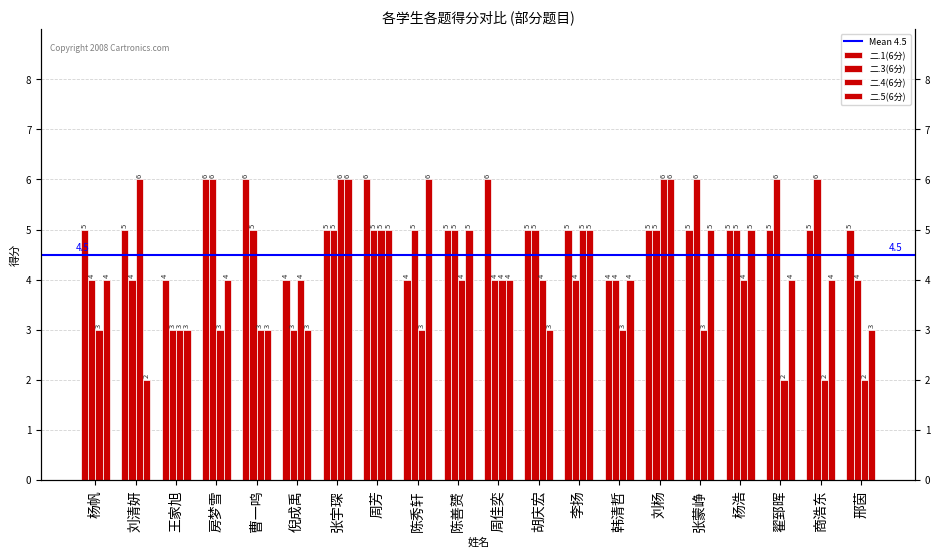

At which category is the sum across all series the highest?

张宇琛